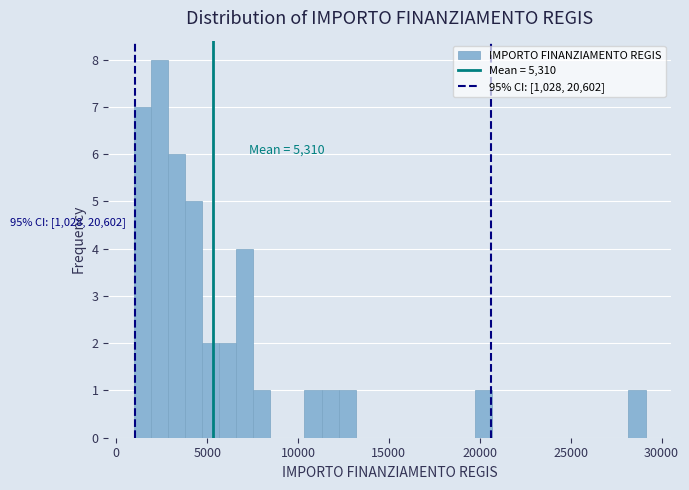

Read against the x-axis, roughly where is the centre of the tallest bar?

2500